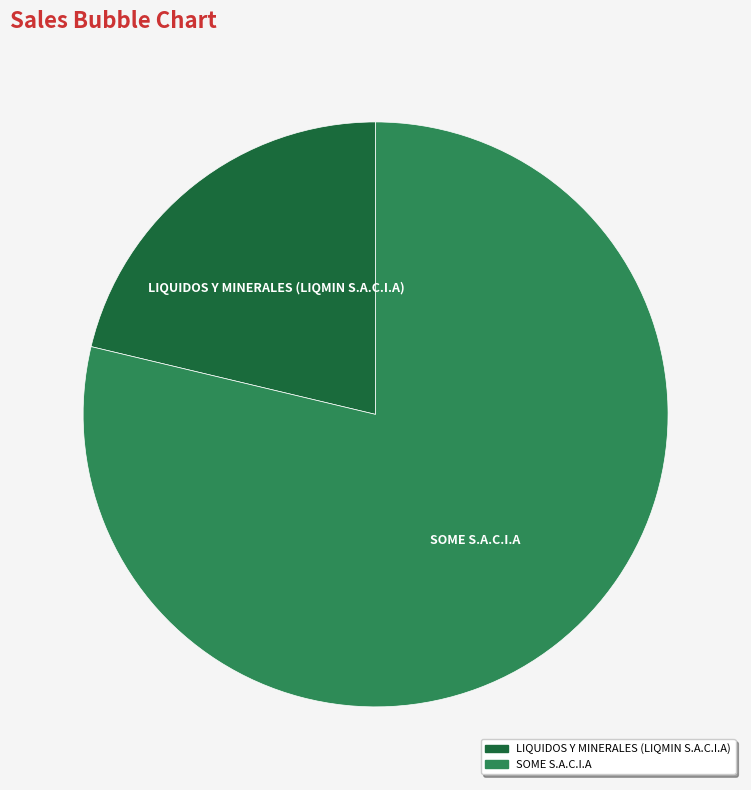

How many slices are in this pie chart?

2